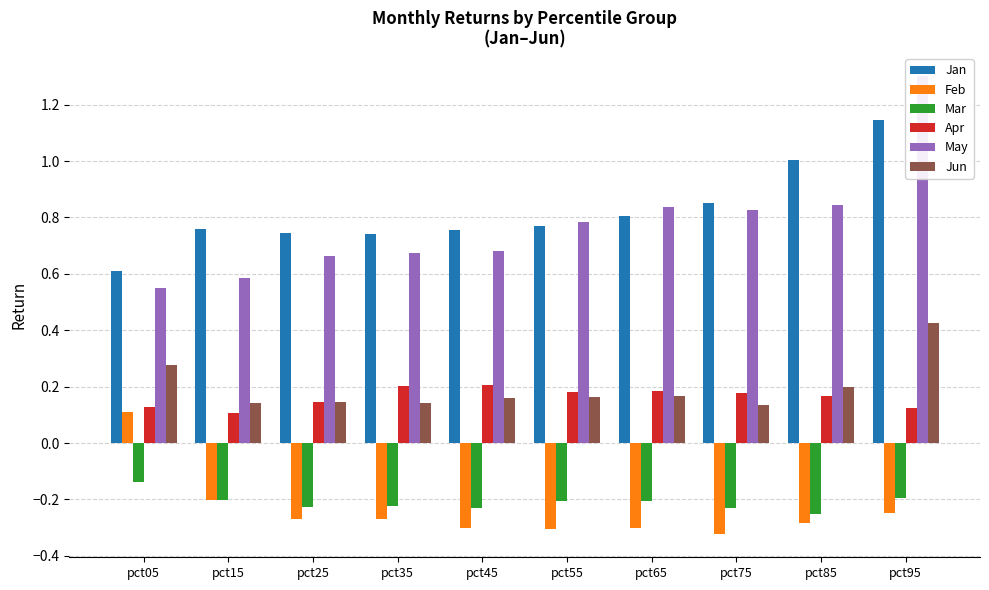

At pct25, list the series in order from largest to smallest.

Jan, May, Jun, Apr, Mar, Feb